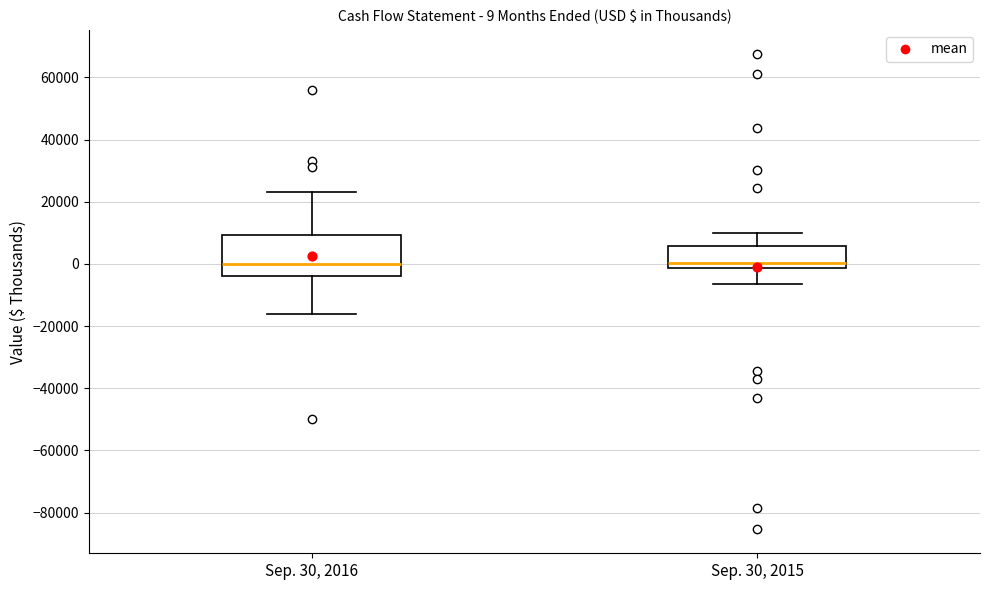

Comparing the boxes themselves (not the whiskers), which one is the tallest?

Sep. 30, 2016